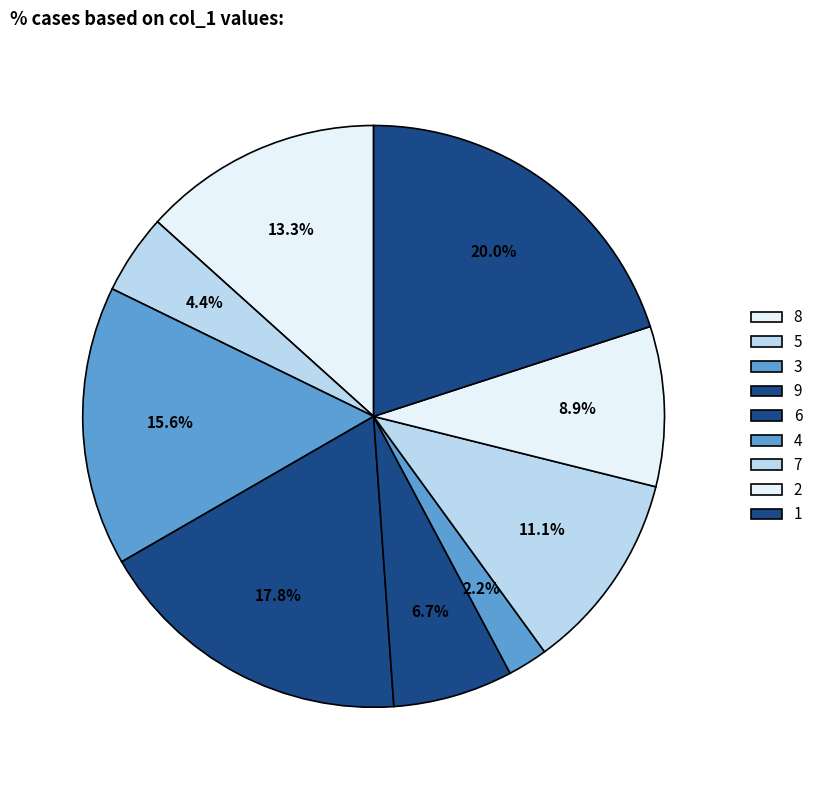

To the nearest percent, what portion does 1 represent?

20%